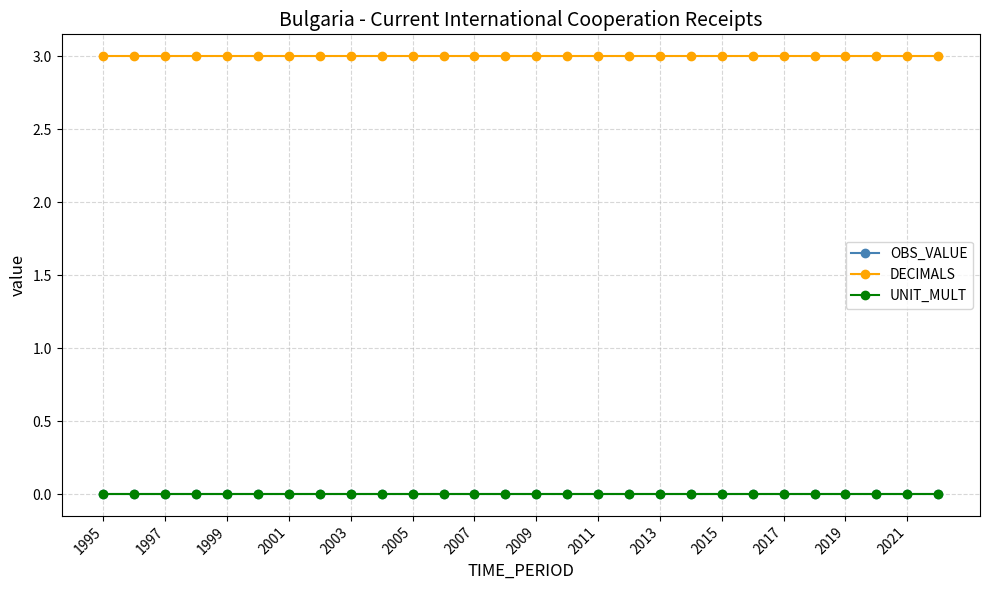

Does the chart have visible grid lines?

Yes